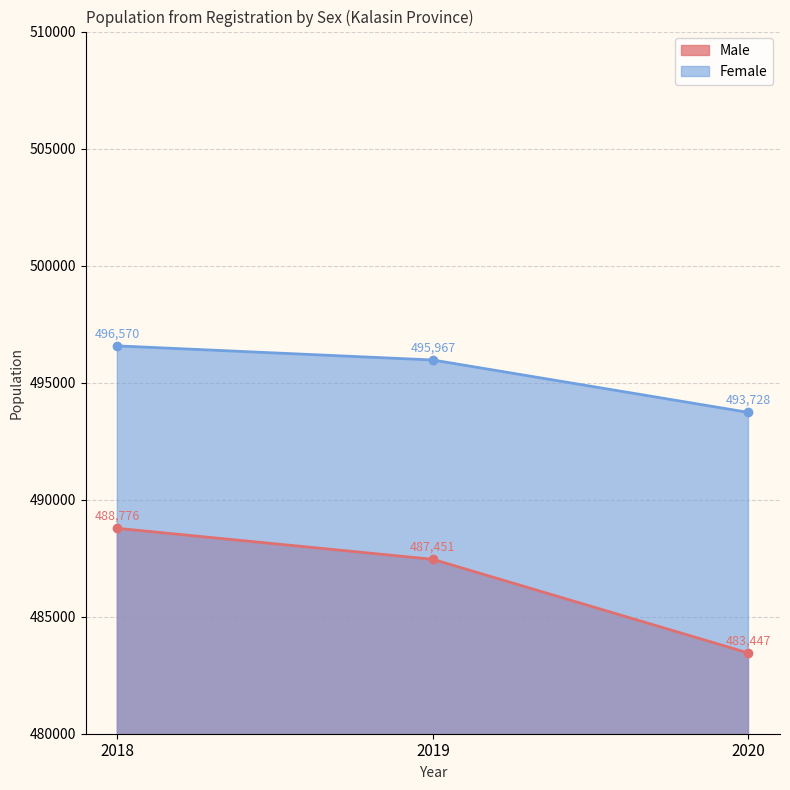

Is the value of Male at 2020 greater than the value of Female at 2018?

No